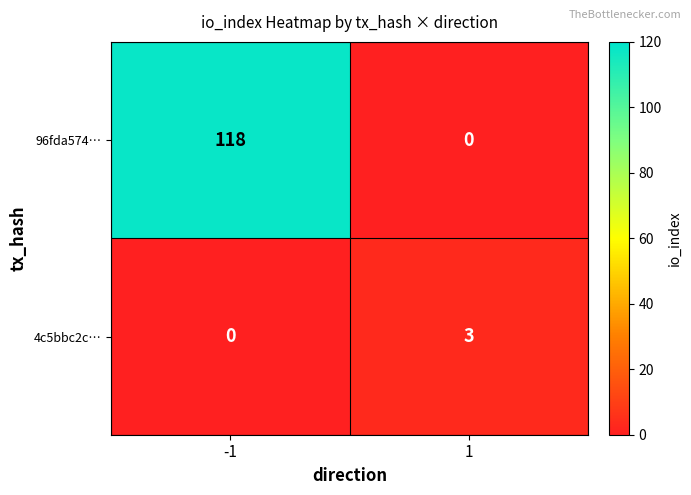

Reading left to right, list all the values displayed in this chart.

96fda574…: -1=118	1=0
4c5bbc2c…: -1=0	1=3